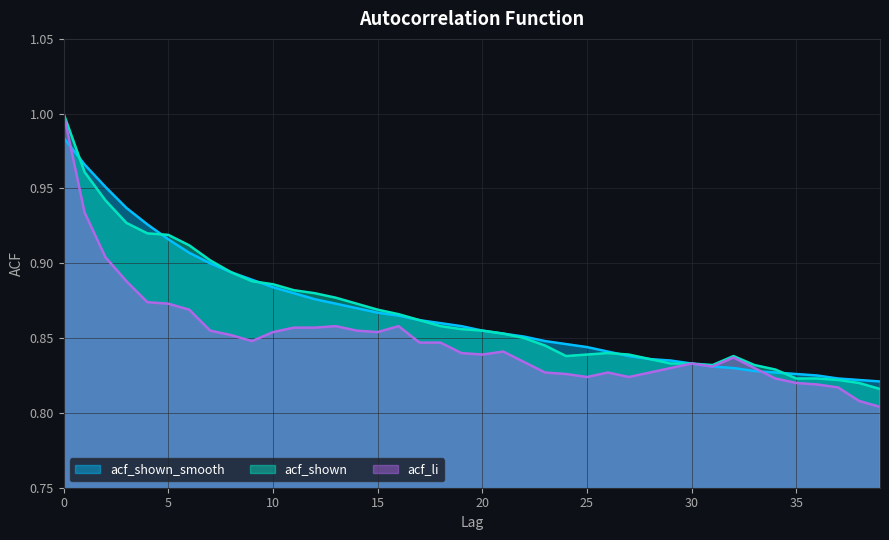

What value does the acf_shown_smooth series have at 19?

0.9